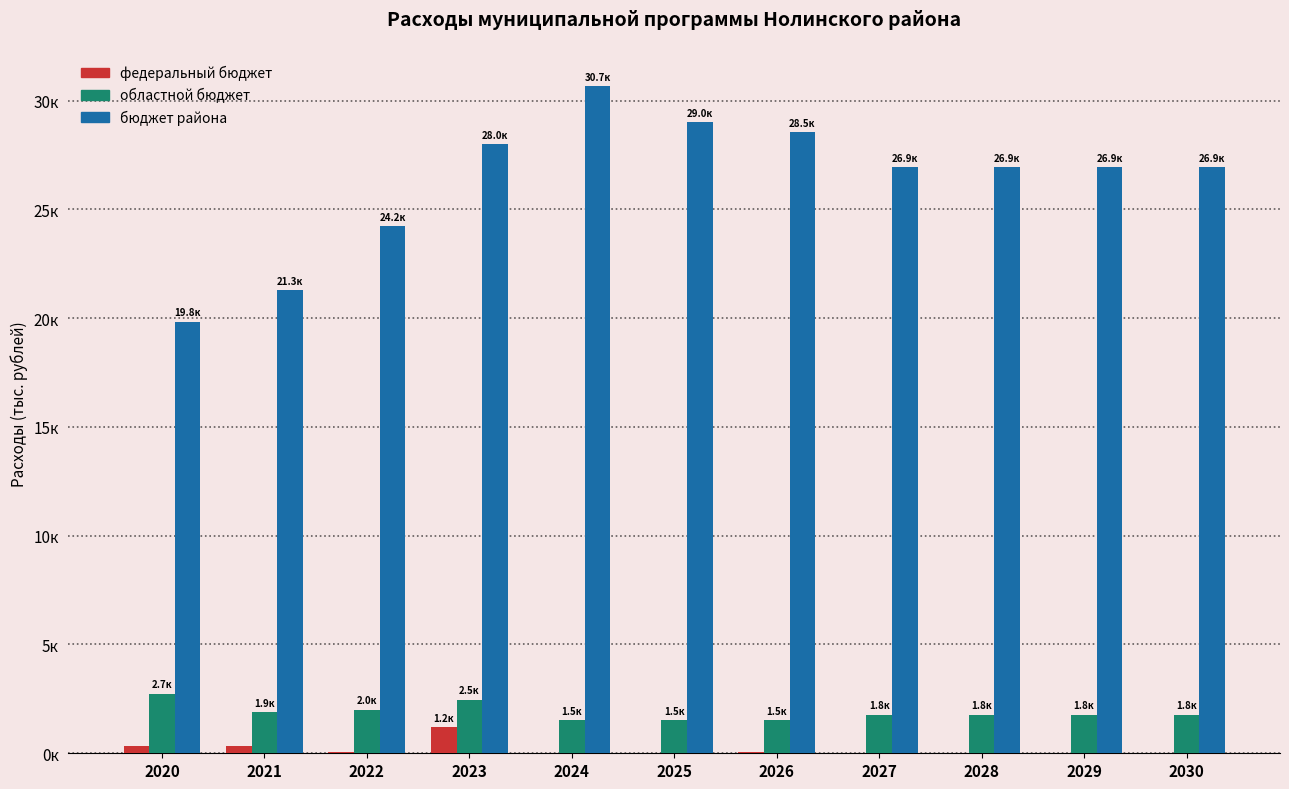

Does the chart contain stacked bars?

No